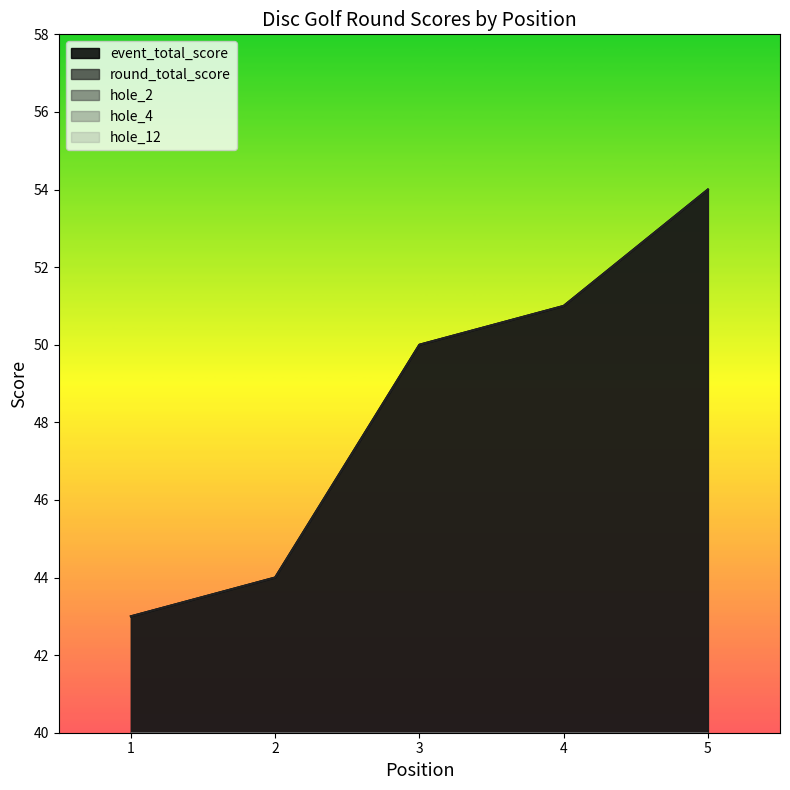

At which category is the sum across all series the highest?

5